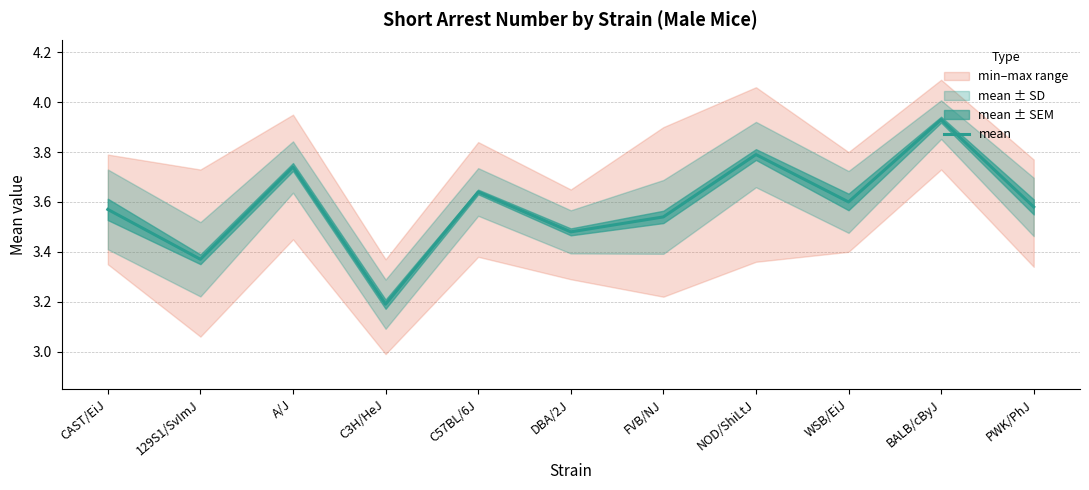

How many categories are shown in the chart?

11